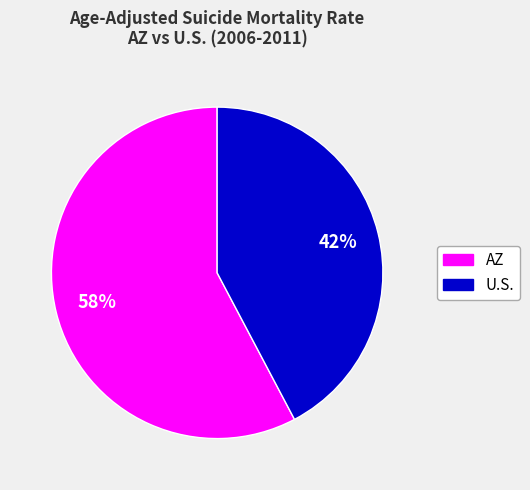

Does any single category account for the majority?

Yes